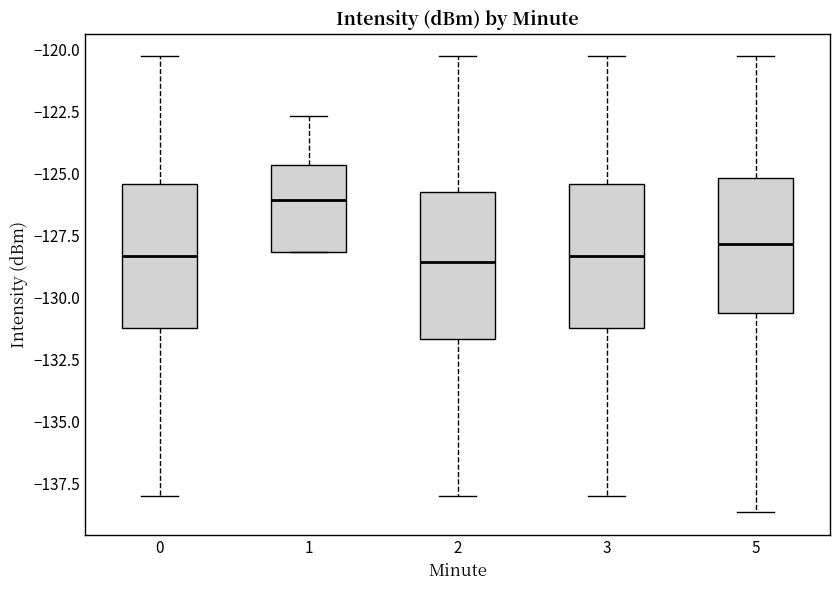

Where does the lower whisker of the box at x = 5 end on the y-axis? The values are not printed on the chart, so give them approximately, as read against the axis.

-138.5